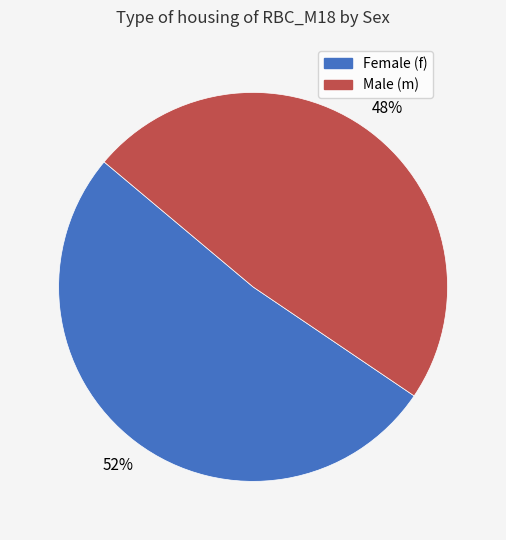

To the nearest percent, what is the average slice percentage?

50%